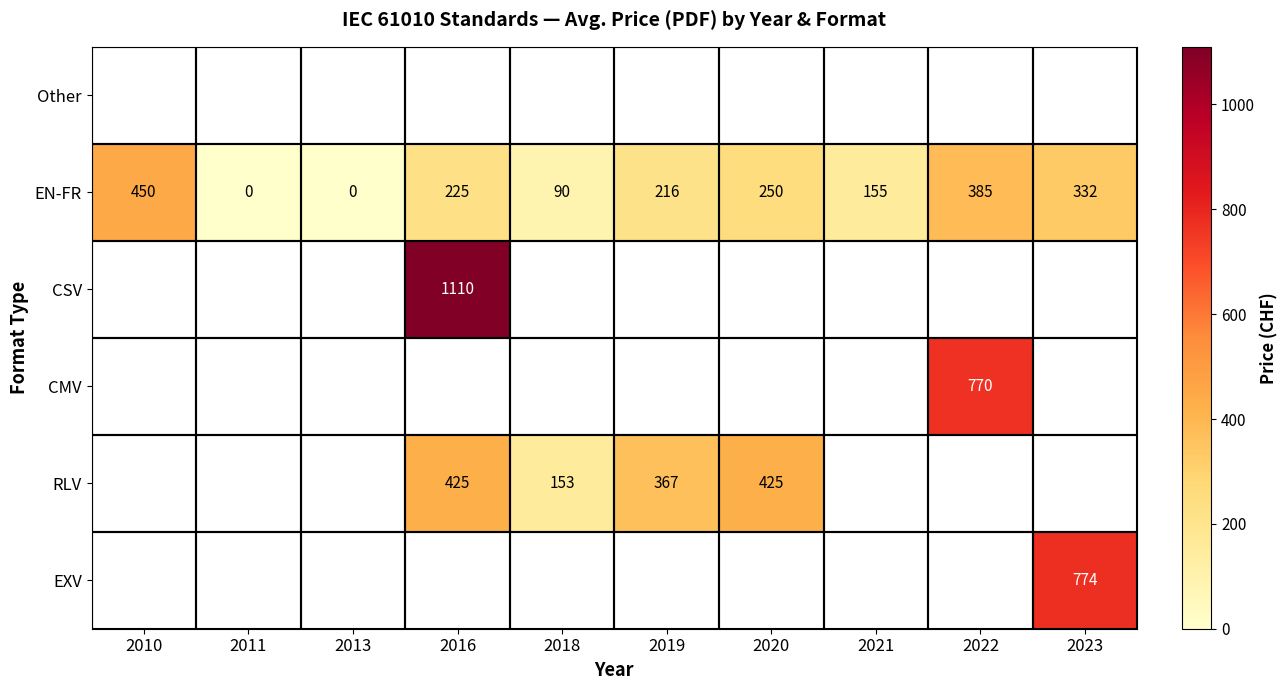

True or false: EXV has a value of 268.3 at 2023.

False